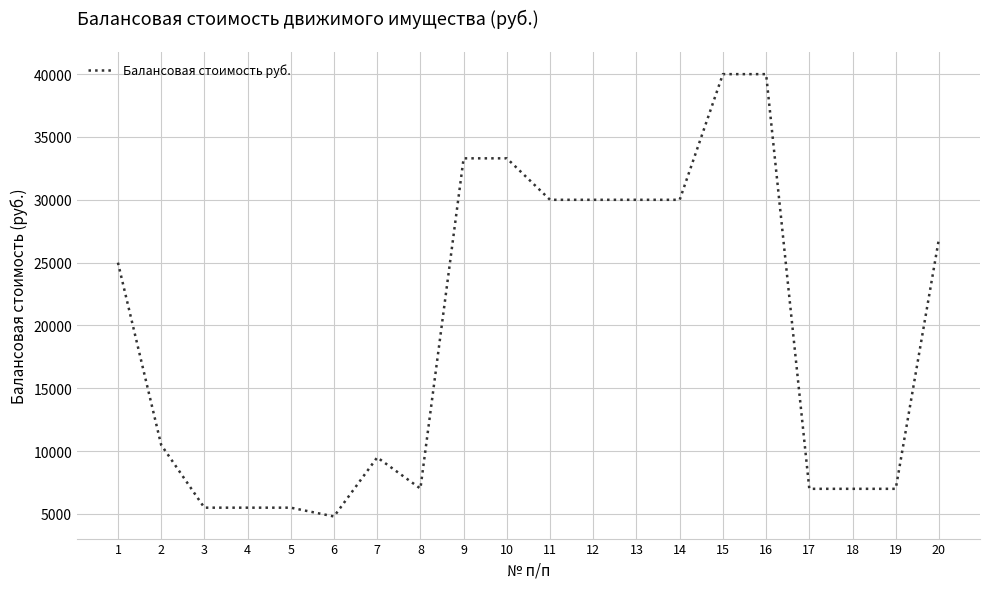

The value at 19 is 7000. True or false?

True